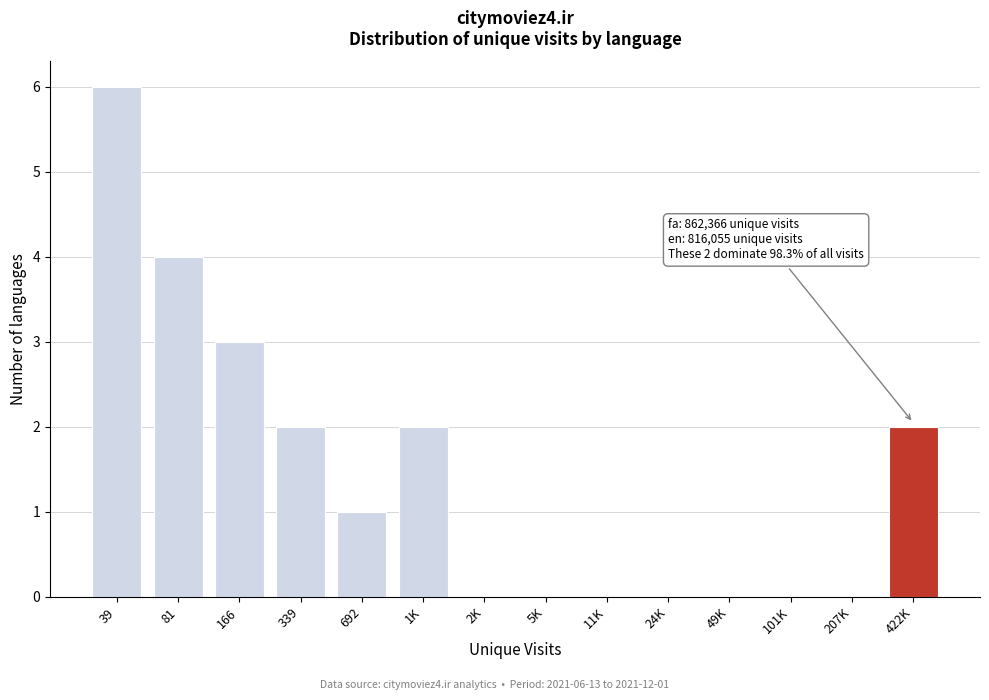

Reading right to left, what are all the values shown in this chart?

422K=2	207K=0	101K=0	49K=0	24K=0	11K=0	5K=0	2K=0	1K=2	692=1	339=2	166=3	81=4	39=6